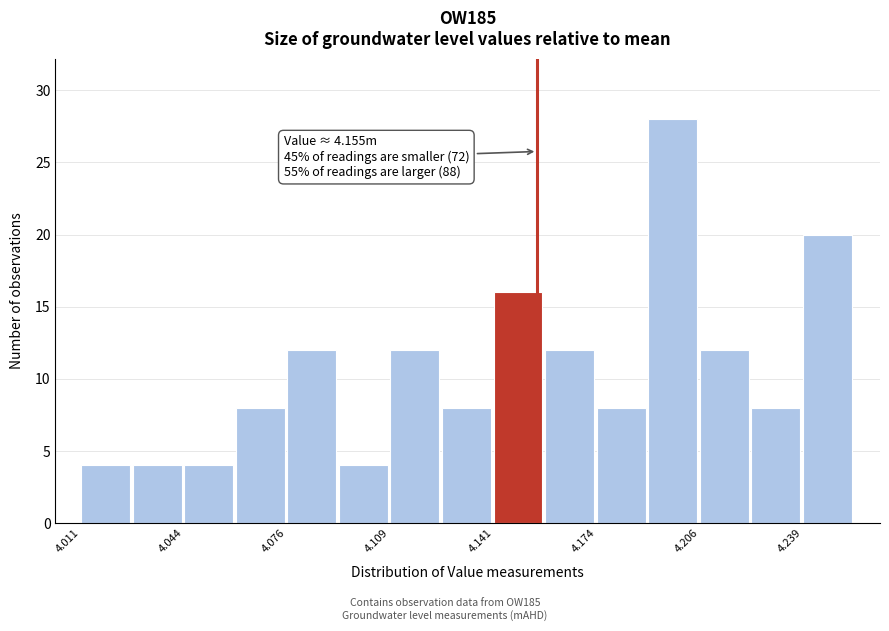

Around what value on the x-axis is the tallest bar? Give the approximate position of its centre, as read against the axis.

4.200